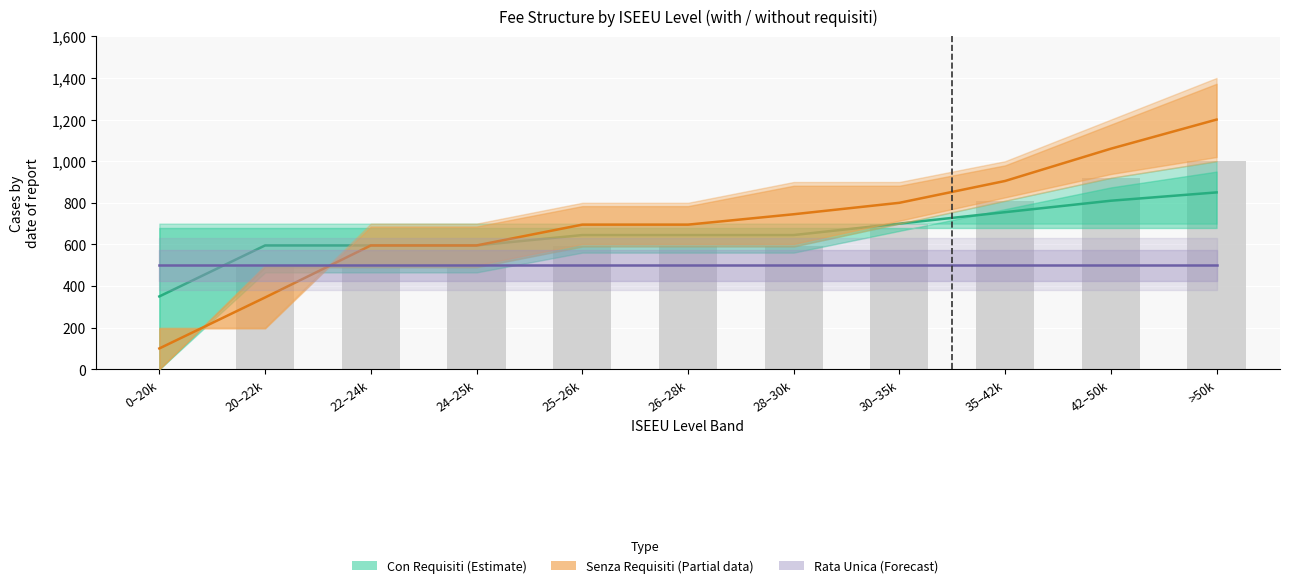

Rank the series at 0–20k from lowest to highest value.

I° Rata (senza requisiti), I° Rata (con requisiti), Rata Unica (riferimento)